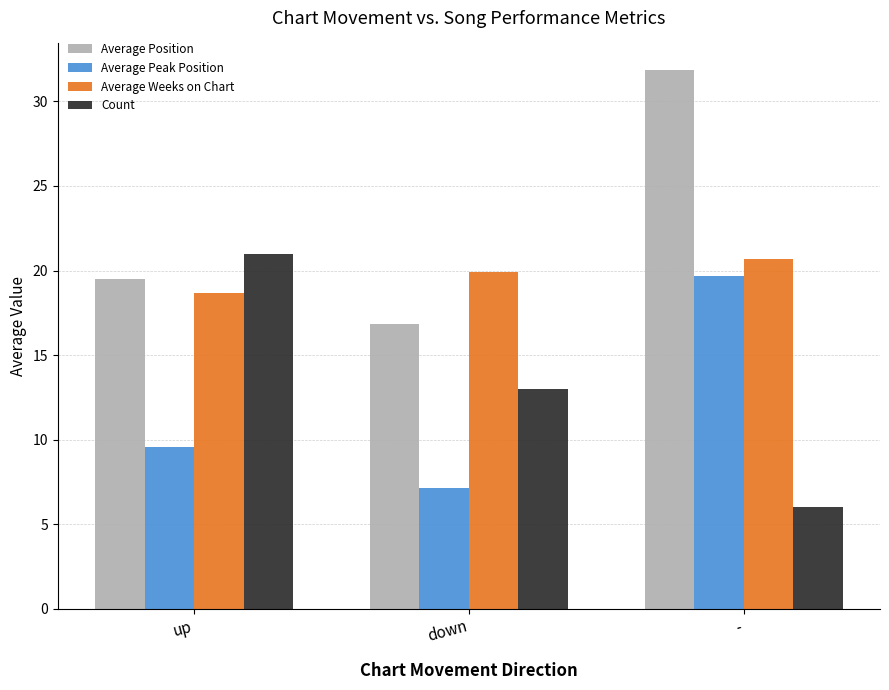

What is the difference between the highest and lowest values at up?

11.4